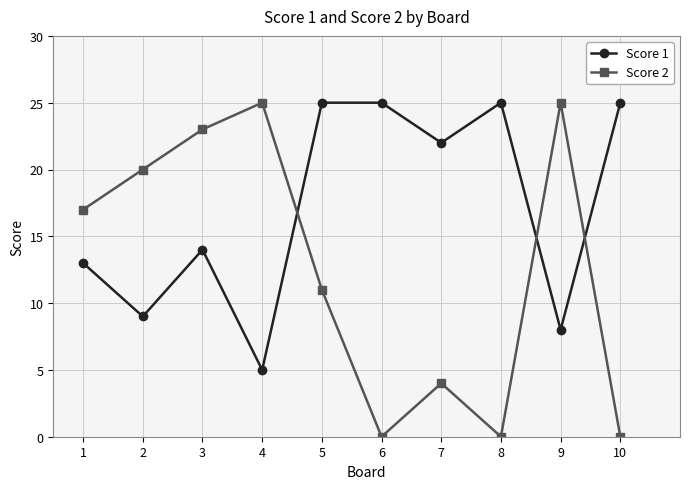

What is the difference between the maximum and second lowest values in the Score 1 series?

17